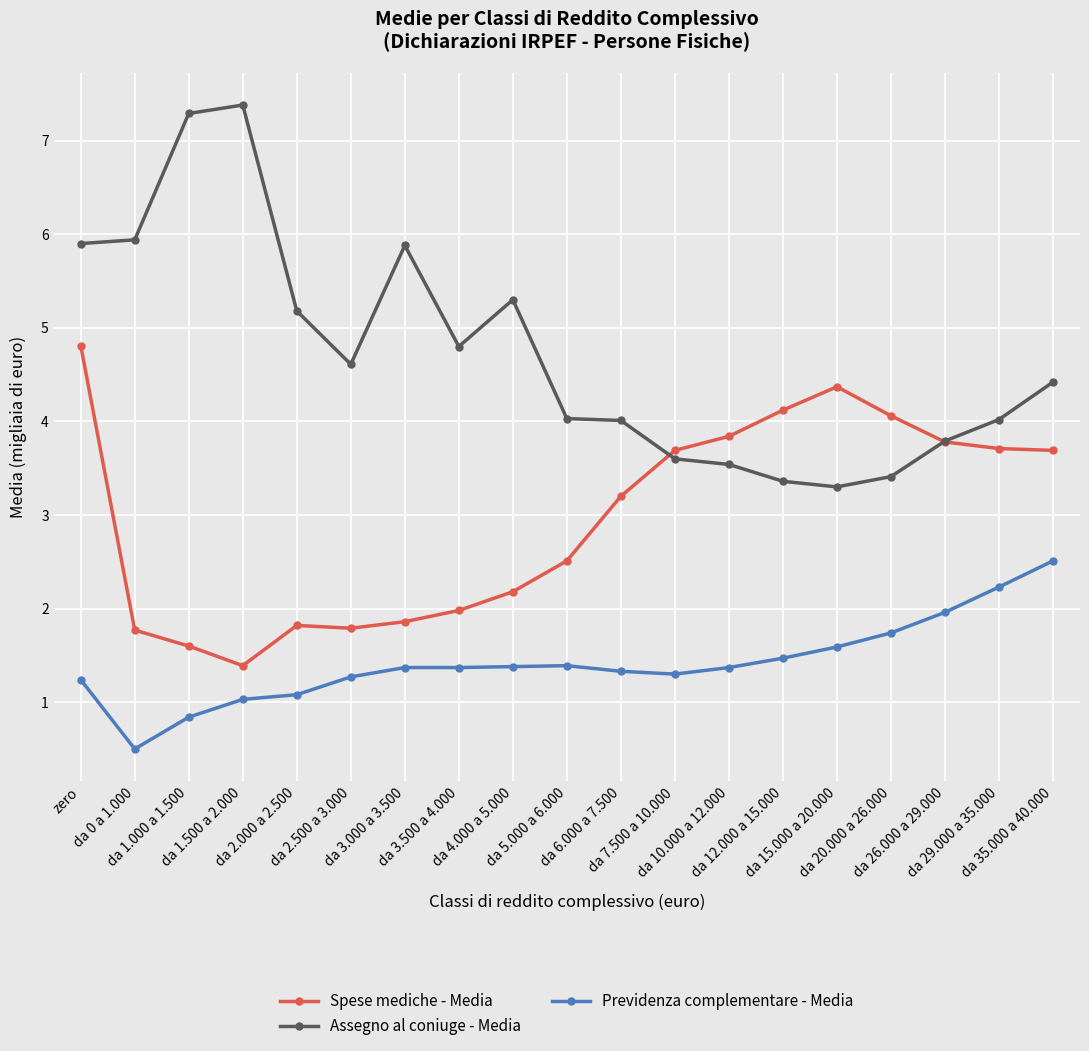

True or false: Previdenza complementare - Media has more than 0 points higher than both neighbors.

True